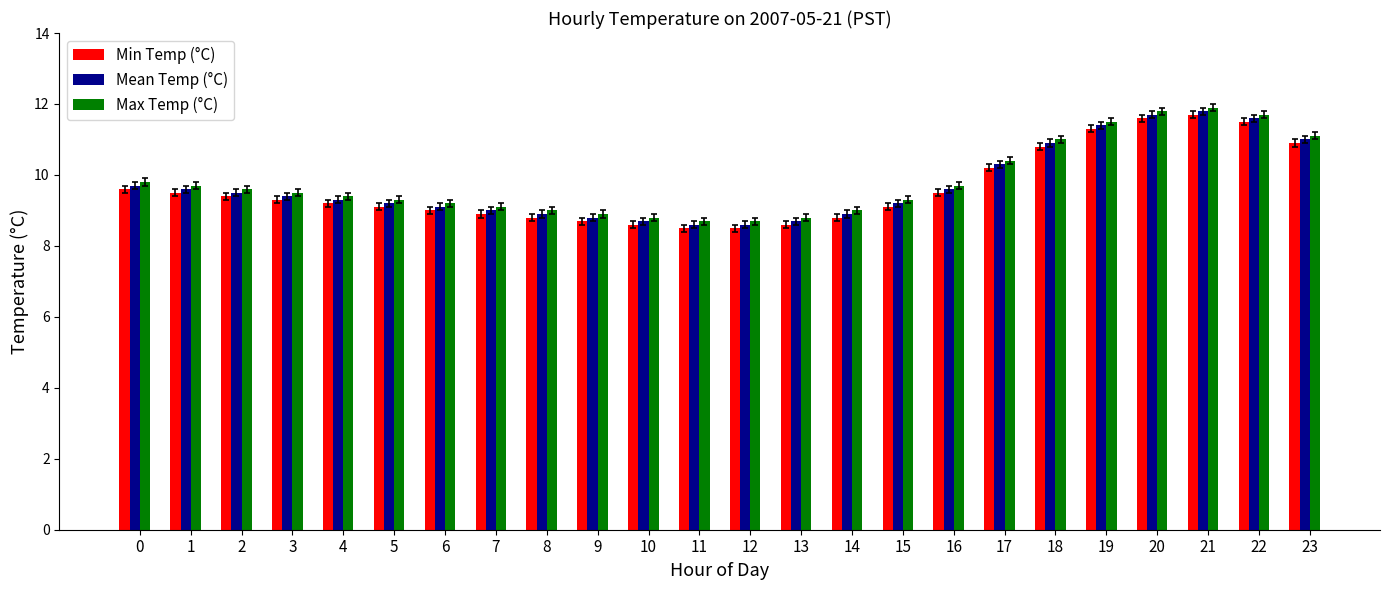

What is the sum of the Mean Temp (°C) values at 7 and 6?

18.1